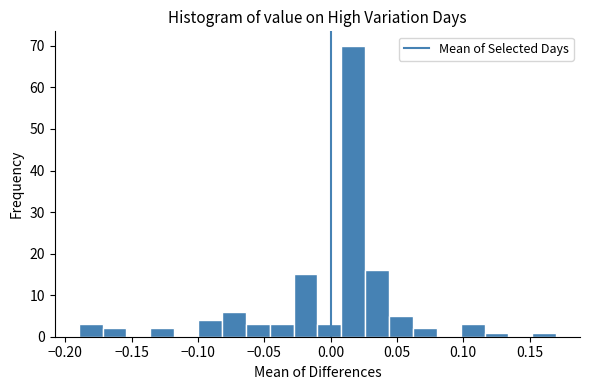

Read against the x-axis, roughly where is the centre of the tallest bar?

0.015